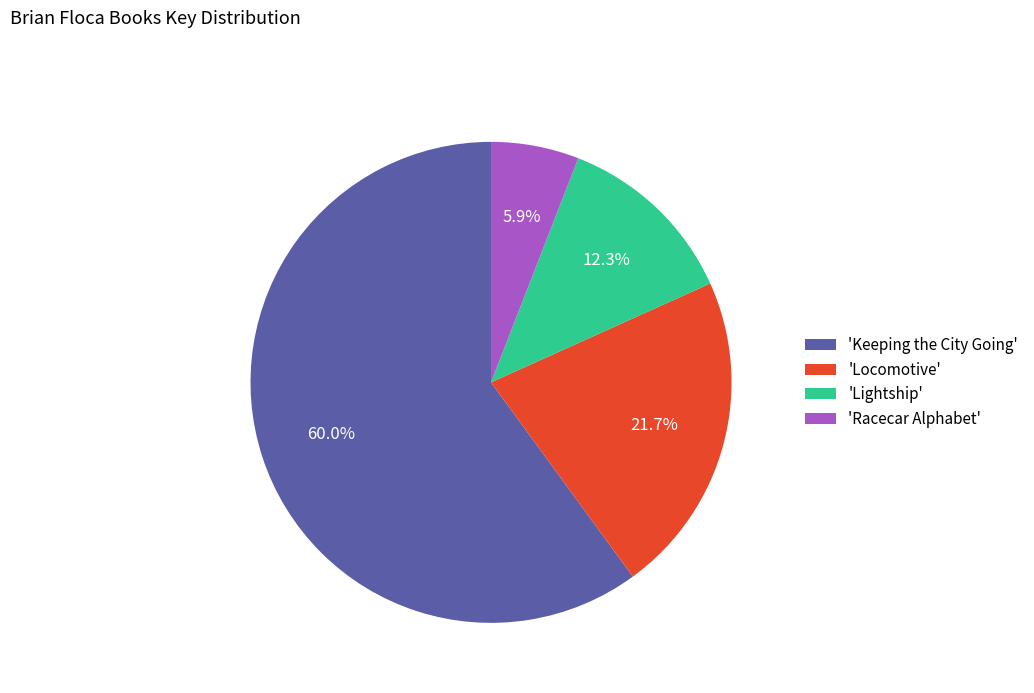

Count the number of slices in the pie.

4